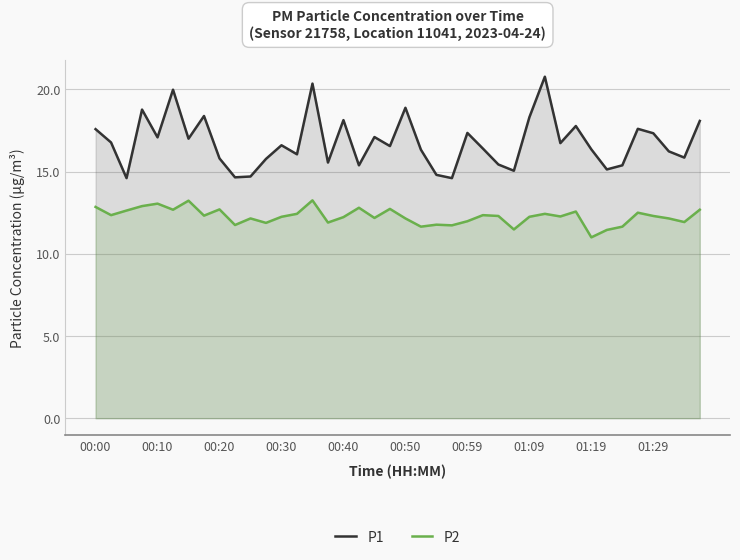

Which category has the highest value in the P1 series?

29